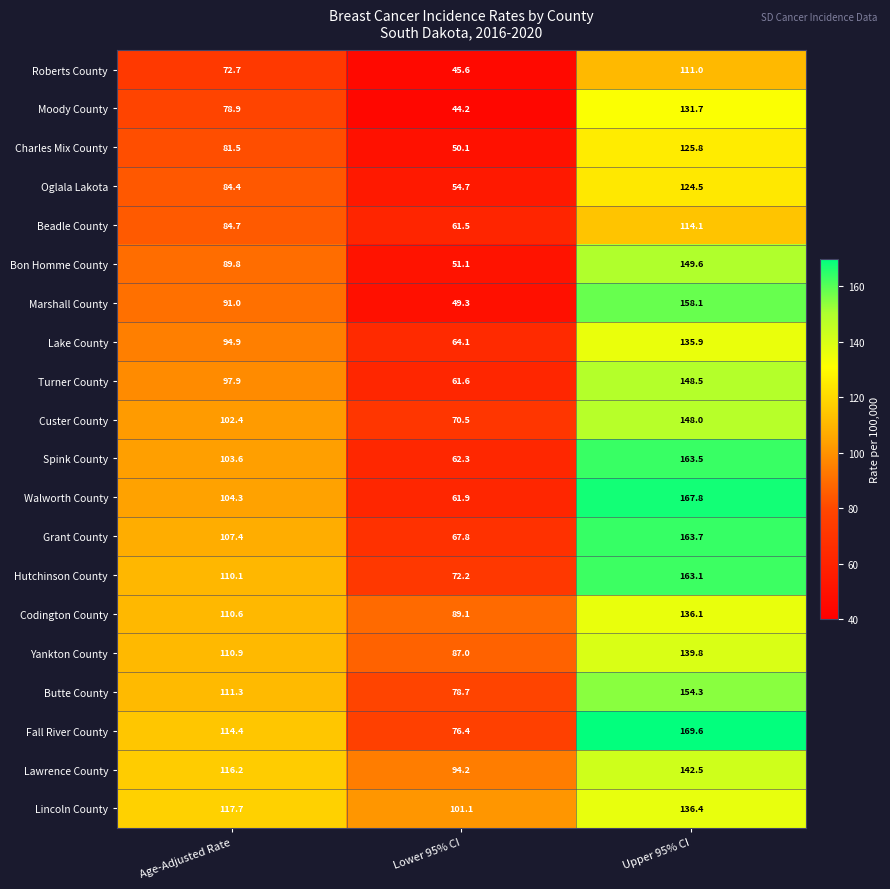

At which category does the chart reach its minimum across all series?

Lower 95% CI